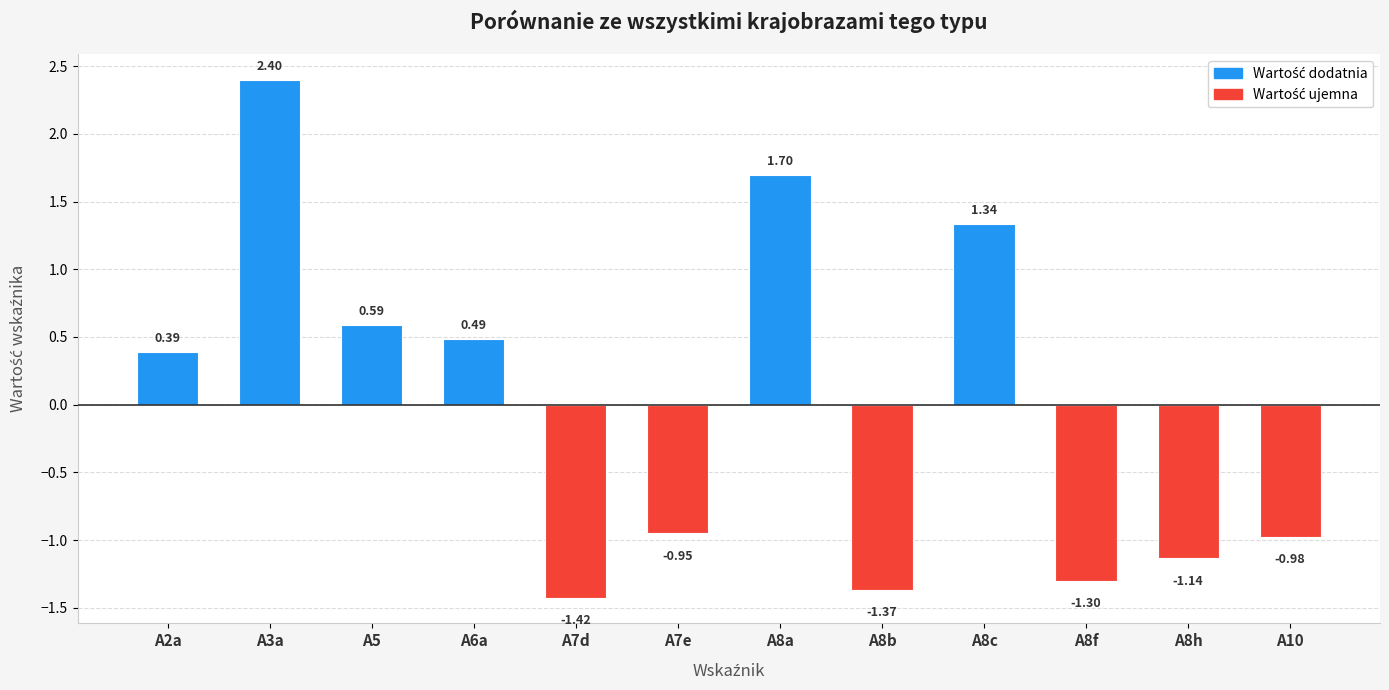

How many data points are less than 0?

6